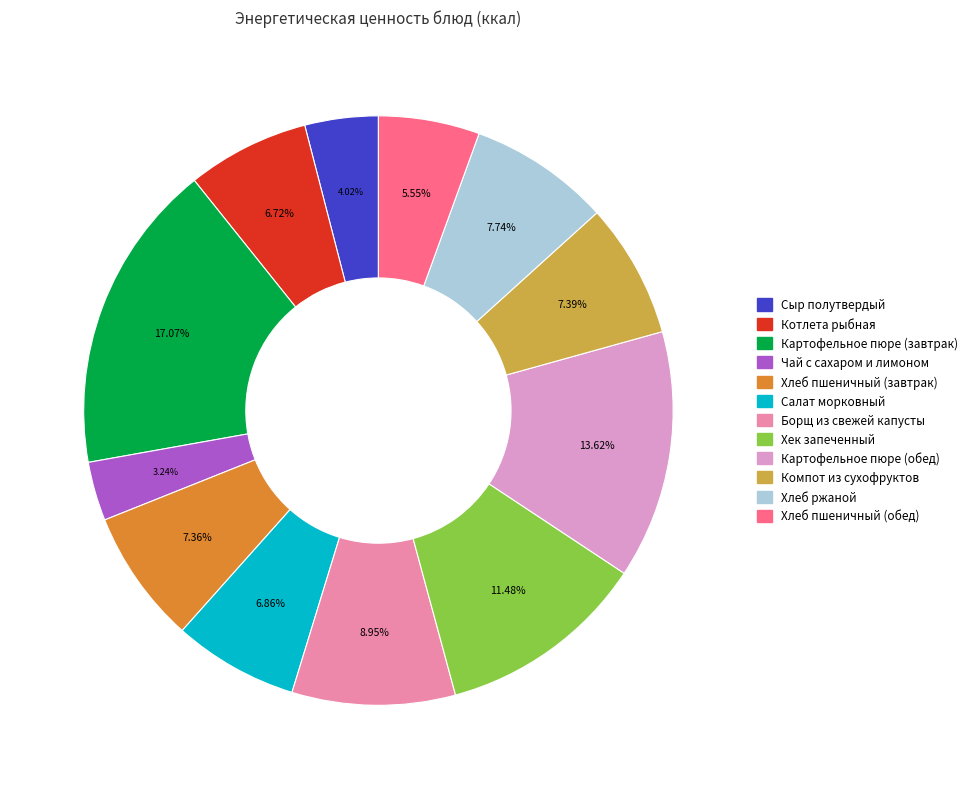

To the nearest percent, what is the difference between the largest and smallest slice percentages?

14%